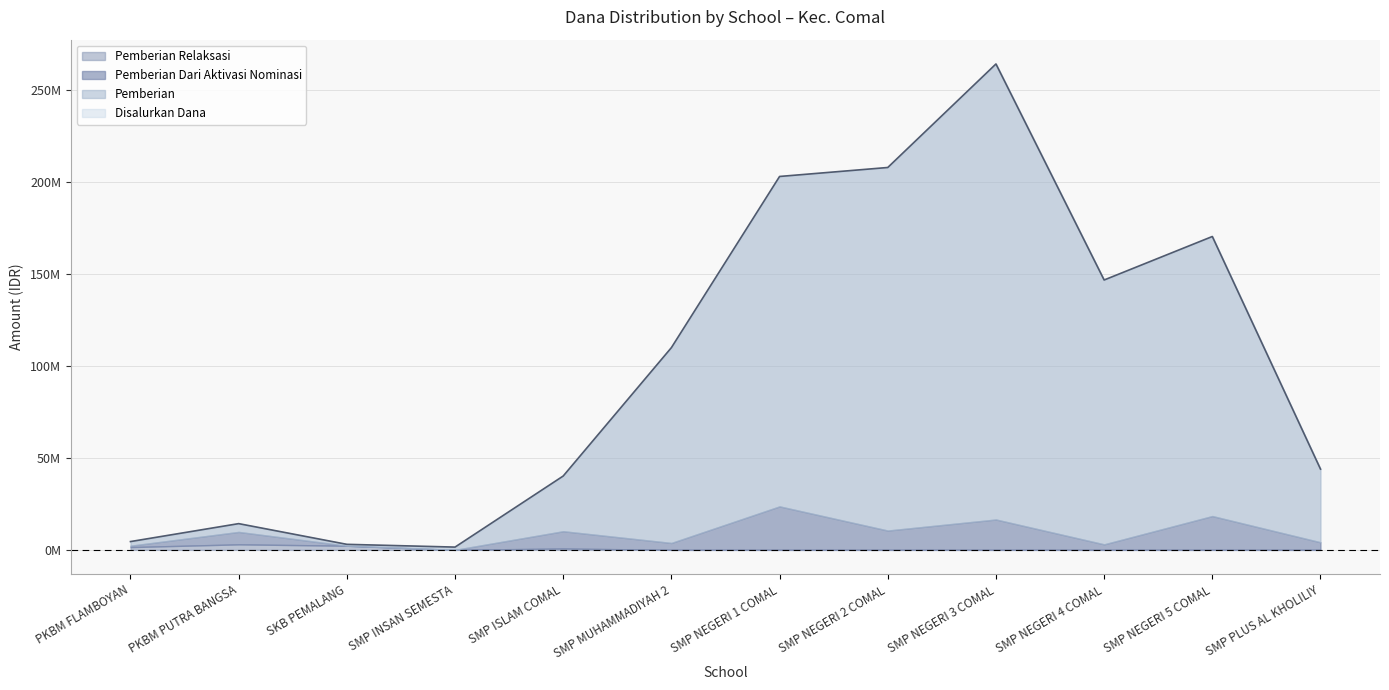

What value does the Pemberian series have at SMP INSAN SEMESTA, to the nearest 100?

1500000